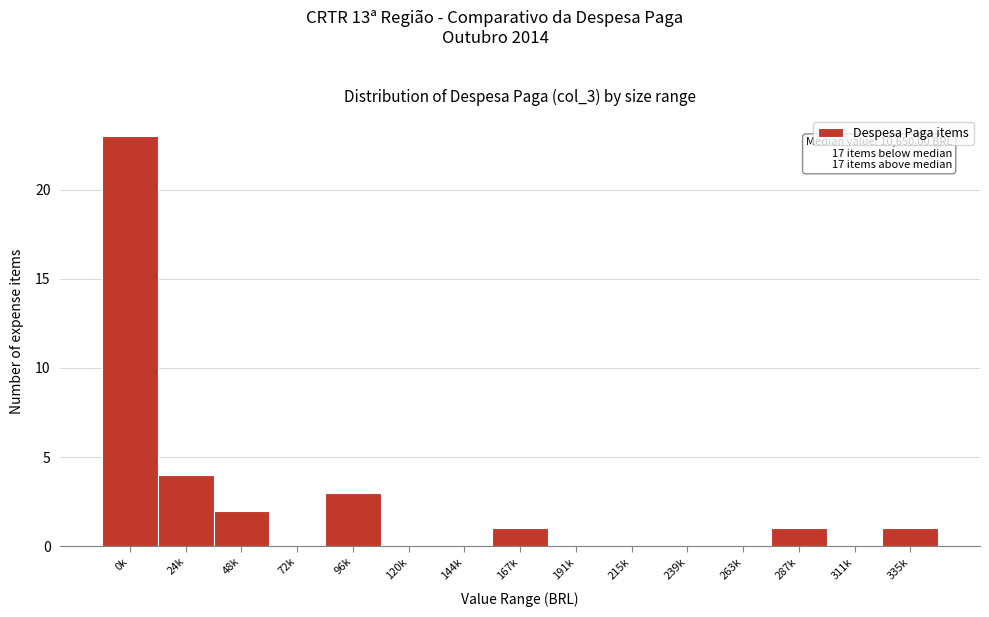

Reading left to right, transcribe all the data shown in this chart.

0k=23	24k=4	48k=2	72k=0	96k=3	120k=0	144k=0	167k=1	191k=0	215k=0	239k=0	263k=0	287k=1	311k=0	335k=1